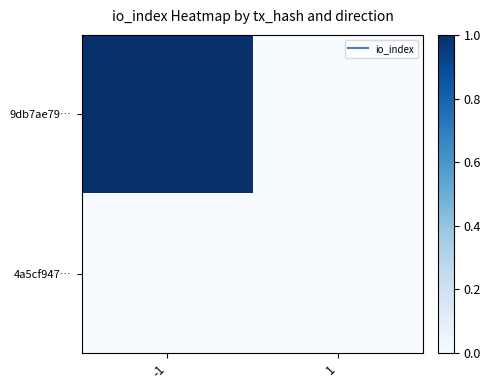

Which series changed the most between -1 and 1?

9db7ae79…